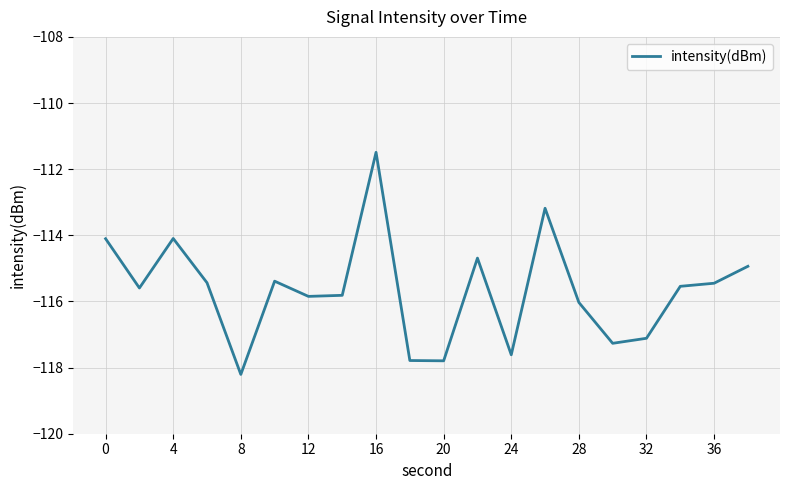

What is the greatest value displayed?

-111.5